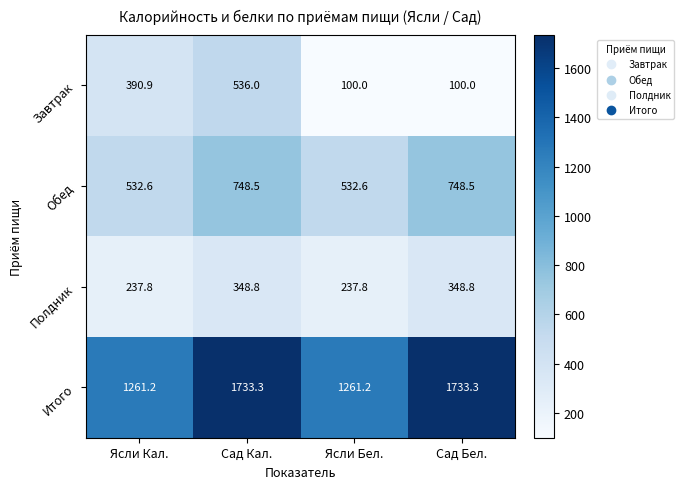

At which category is the sum across all series the highest?

Сад Кал.